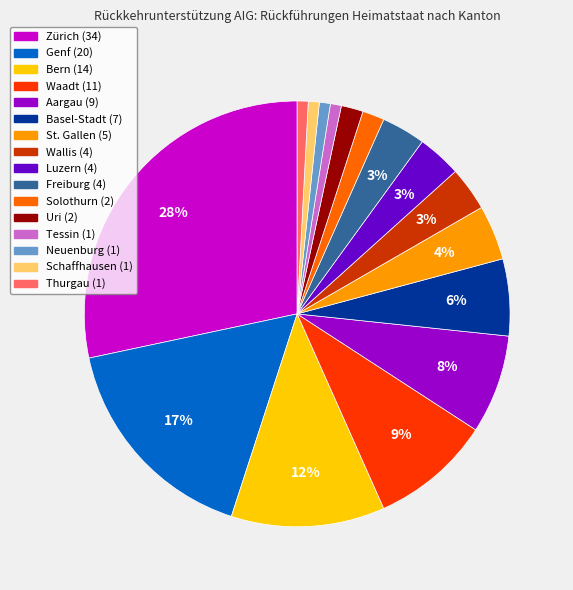

Does any single category account for the majority?

No